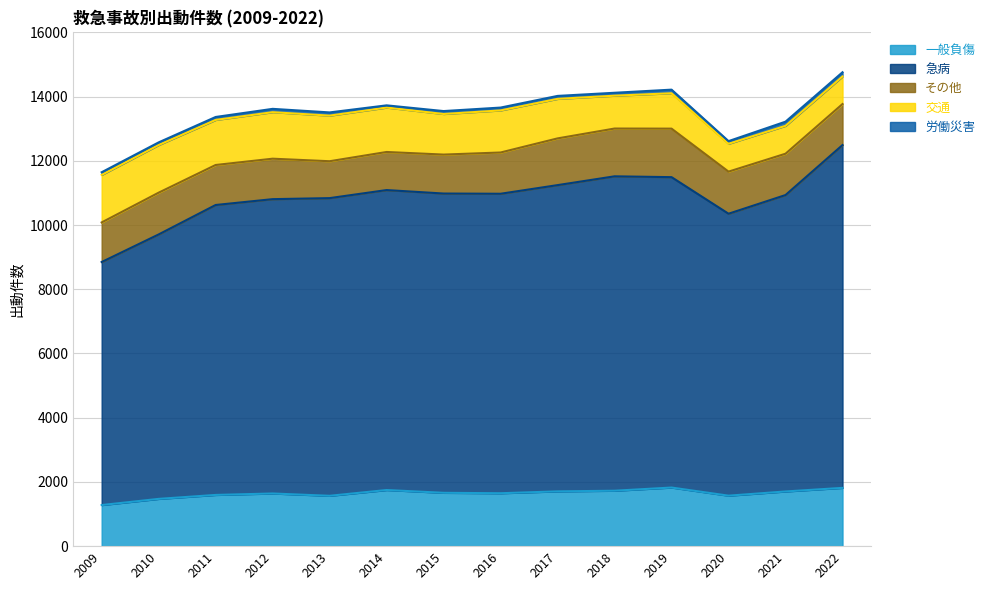

Rank the series at 2015 from highest to lowest value.

急病, 一般負傷, 交通, その他, 労働災害